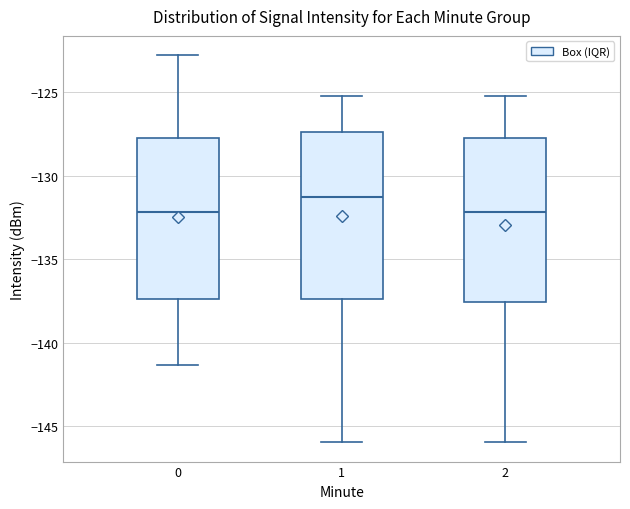

Reading left to right, read every box against the y-axis: the position of its median line, the range the box covers, and the ends of its whiskers. The values are not printed on the chart, so give them approximately, as read against the axis.

0: median -132.0, box -137.5 to -127.5, whiskers -141.5 to -123.0
1: median -131.5, box -137.5 to -127.5, whiskers -146.0 to -125.0
2: median -132.0, box -137.5 to -127.5, whiskers -146.0 to -125.0